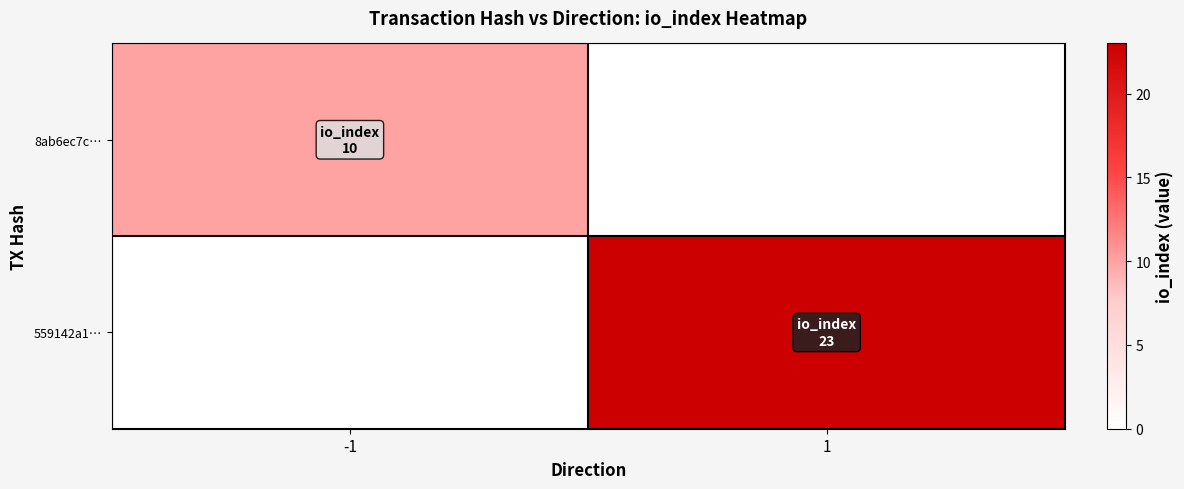

Which has a higher value, 1 or -1?

-1